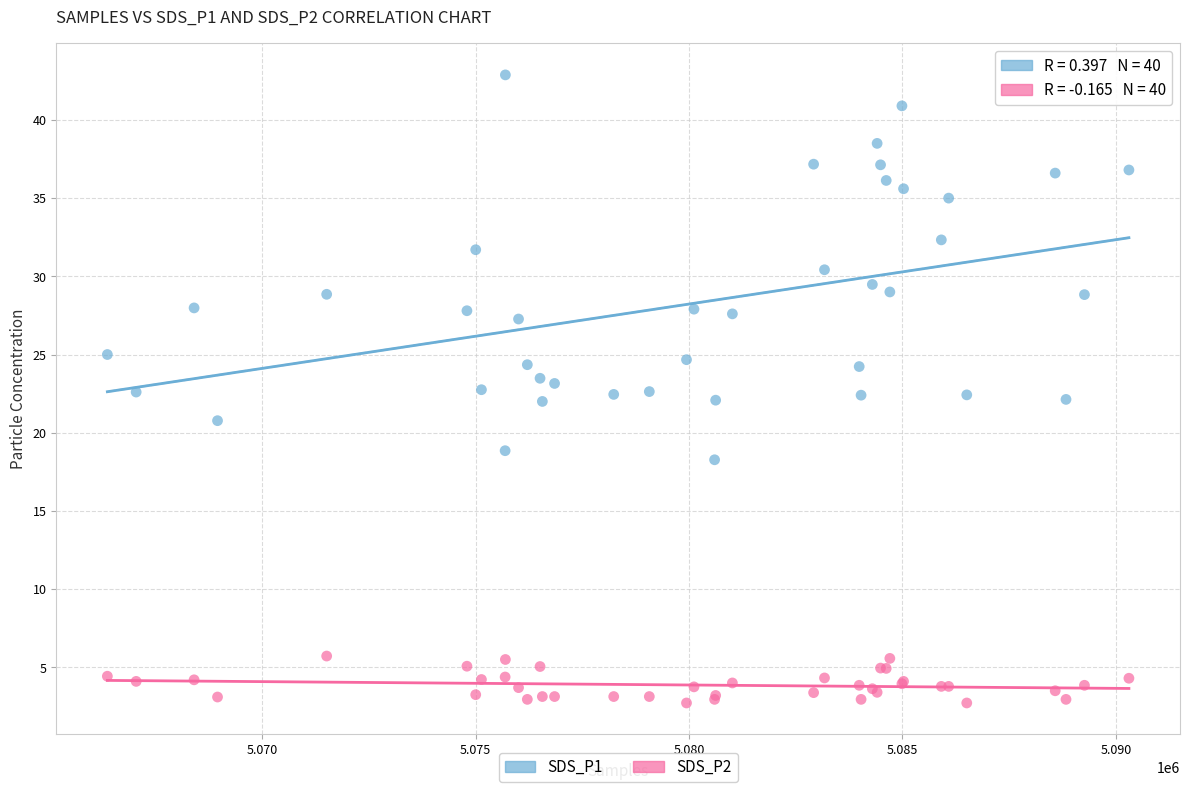

What is the X range (max minus min) for the scatter plot?

23933.0